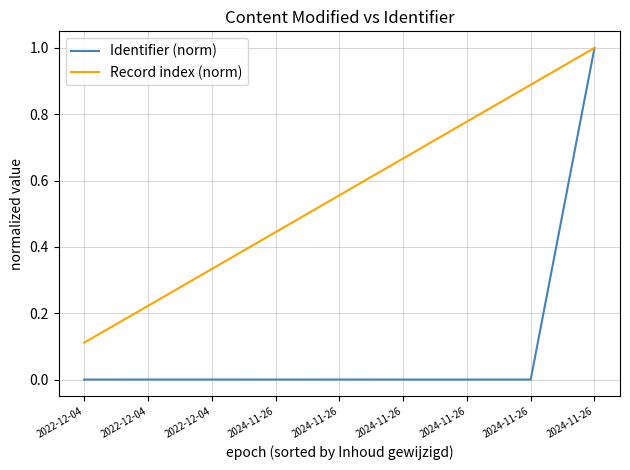

Does the chart have visible grid lines?

Yes